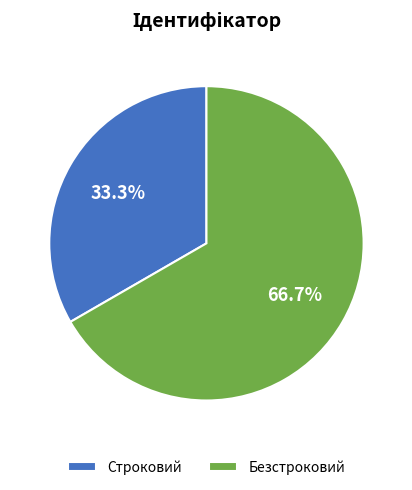

Count the number of slices in the pie.

2